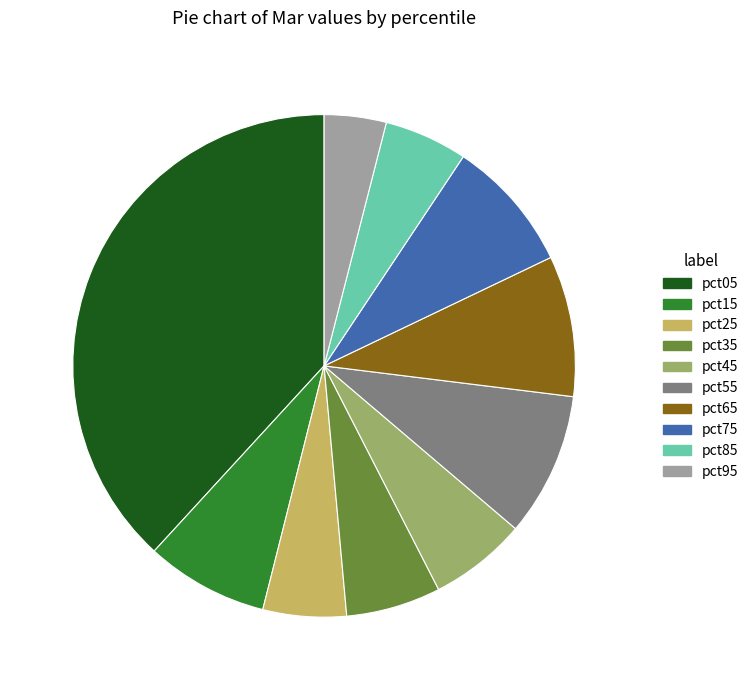

Is it true that pct25 is 5% of the pie?

True